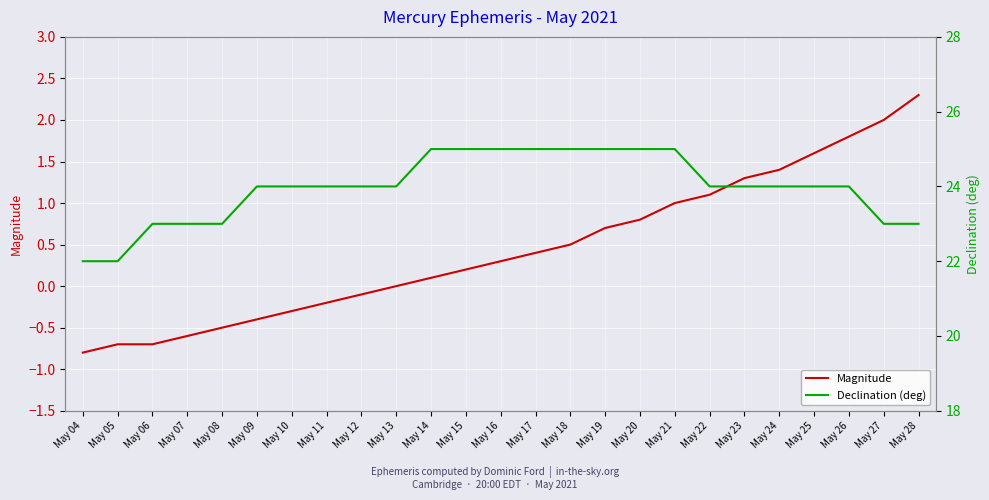

What is the difference between the Declination (deg) values at May 28 and May 04?

1.0